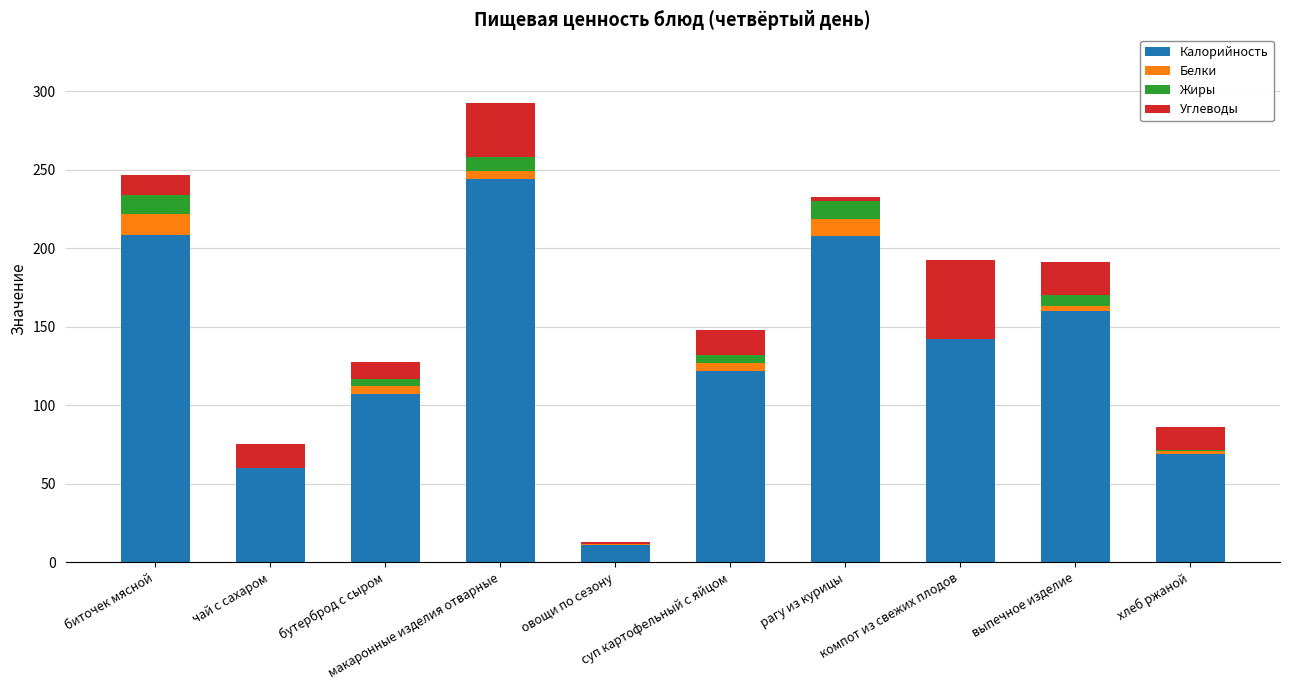

What is the sum of all Калорийность values?

1332.3